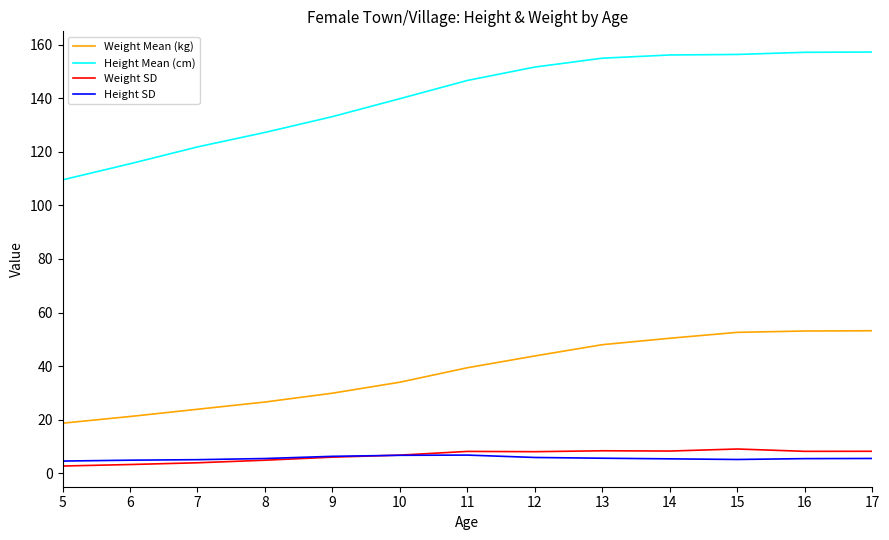

What is the minimum value shown in the chart?

2.7